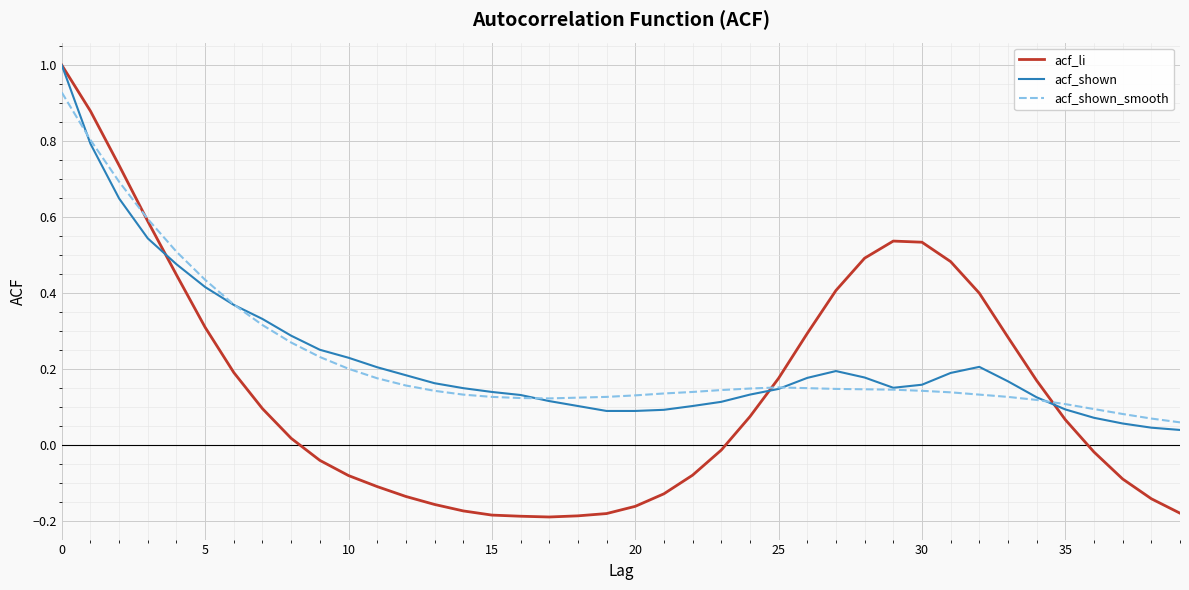

True or false: acf_shown_smooth has more than 0 interior local peaks.

True